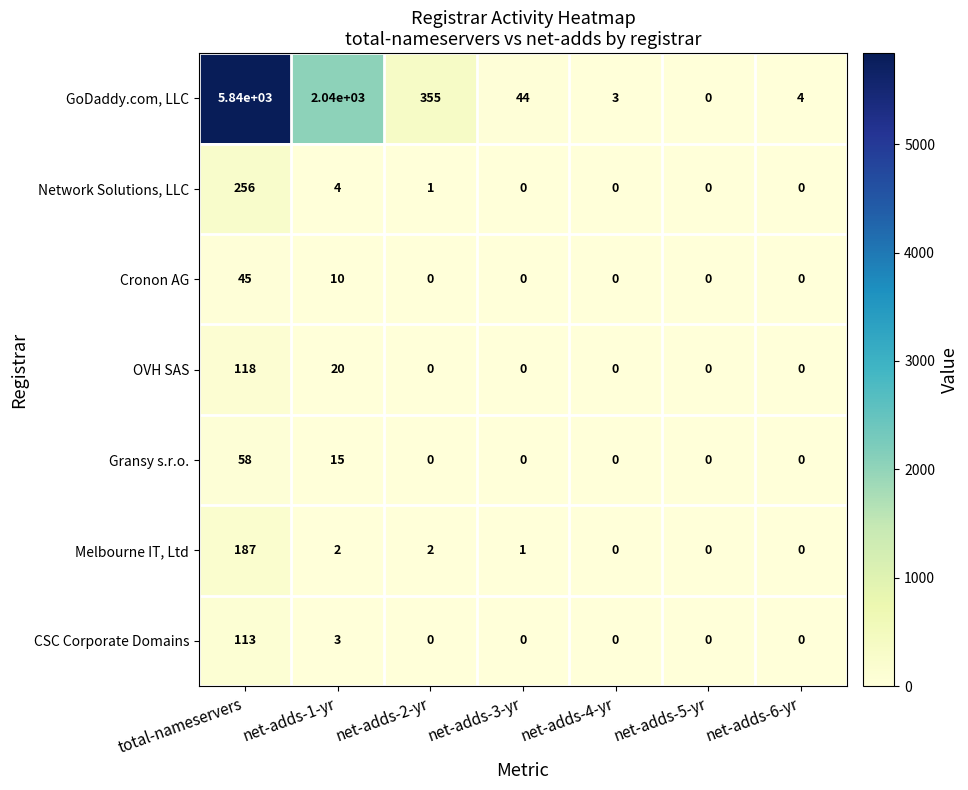

Count the number of data series in this chart.

7